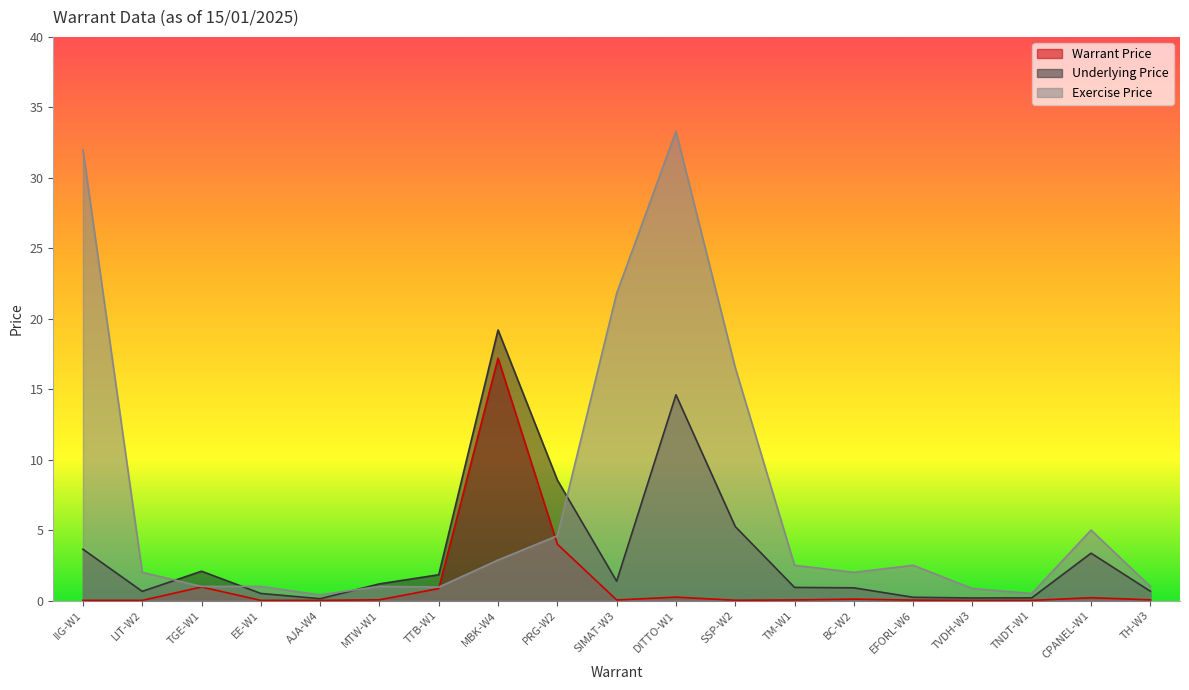

True or false: Exercise Price has a value of 0.8 at TVDH-W3.

True